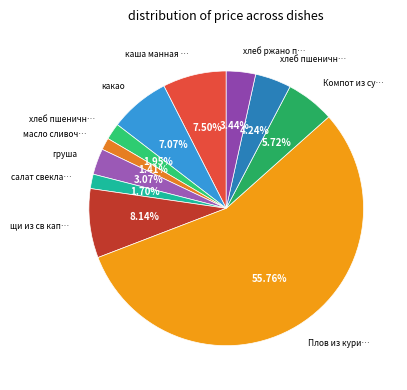

How many slices are in this pie chart?

11